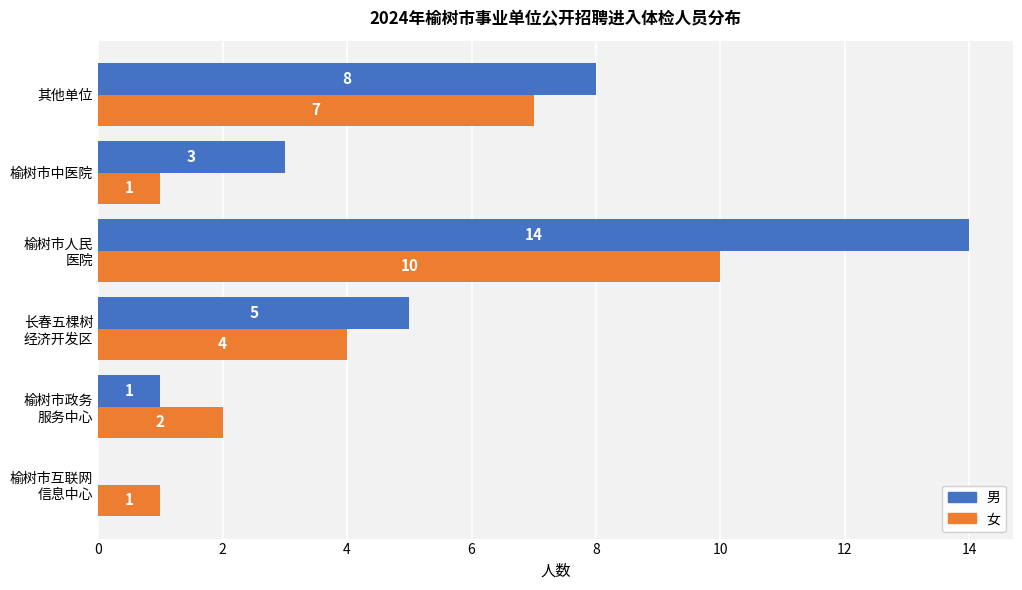

Which series has the largest total across all categories?

男